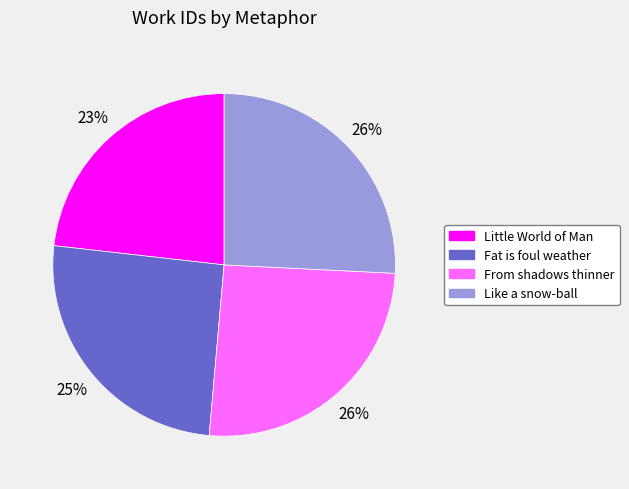

Between Like a snow-ball and Little World of Man, which is larger?

Like a snow-ball